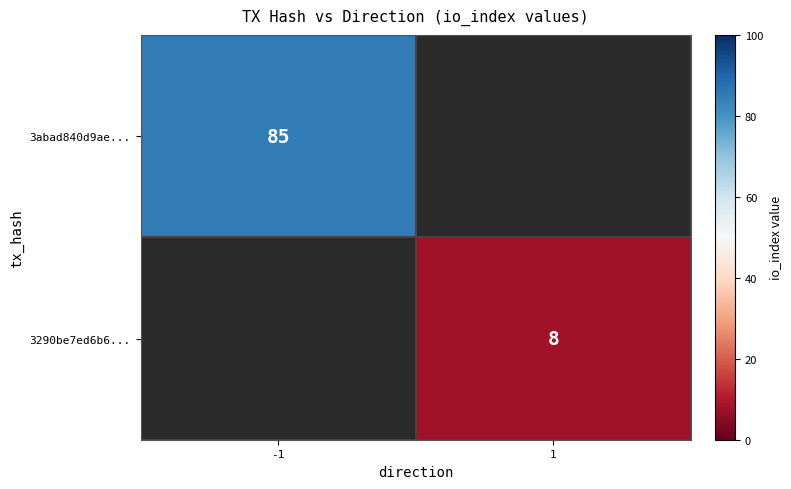

The 3290be7ed6b6... series shows 8 at 1. True or false?

True